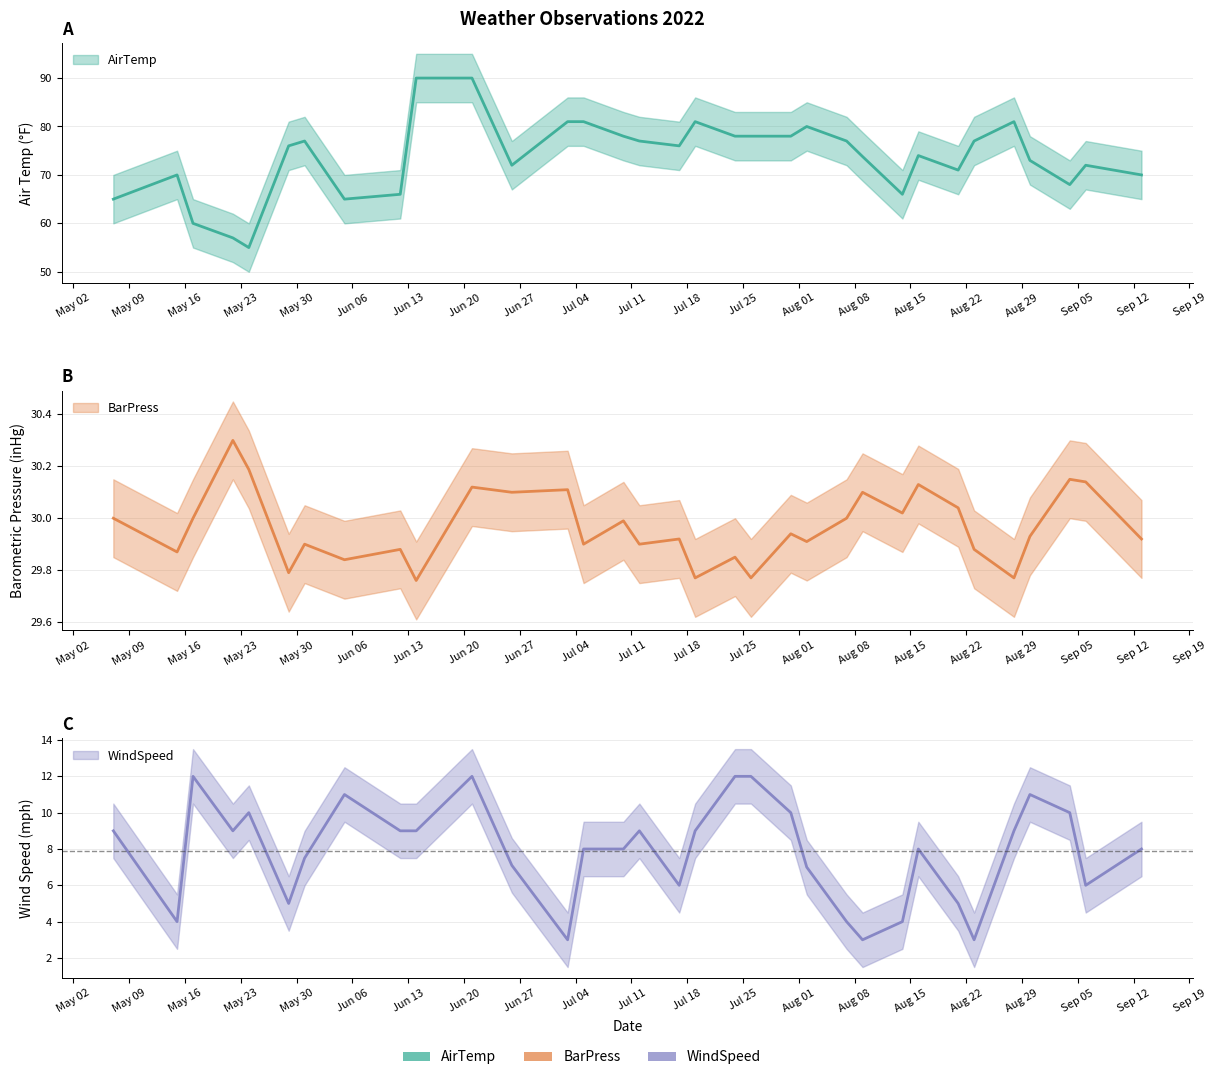

Which category has the lowest value across all series?

2022-07-03